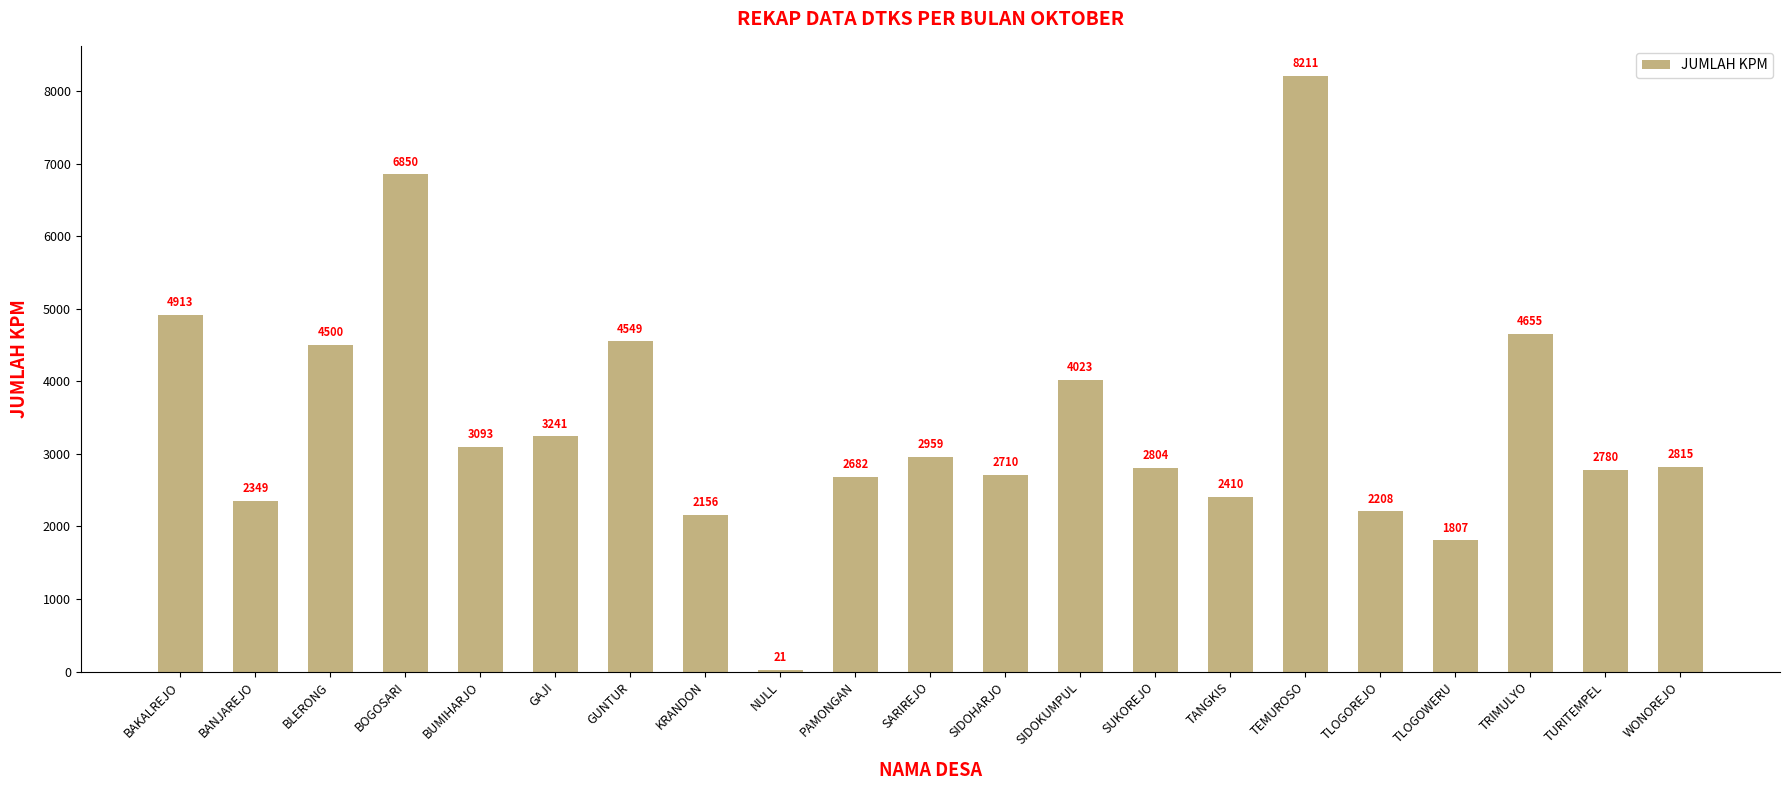

Approximately how many times larger is the value at TEMUROSO compared to BANJAREJO?

3.5